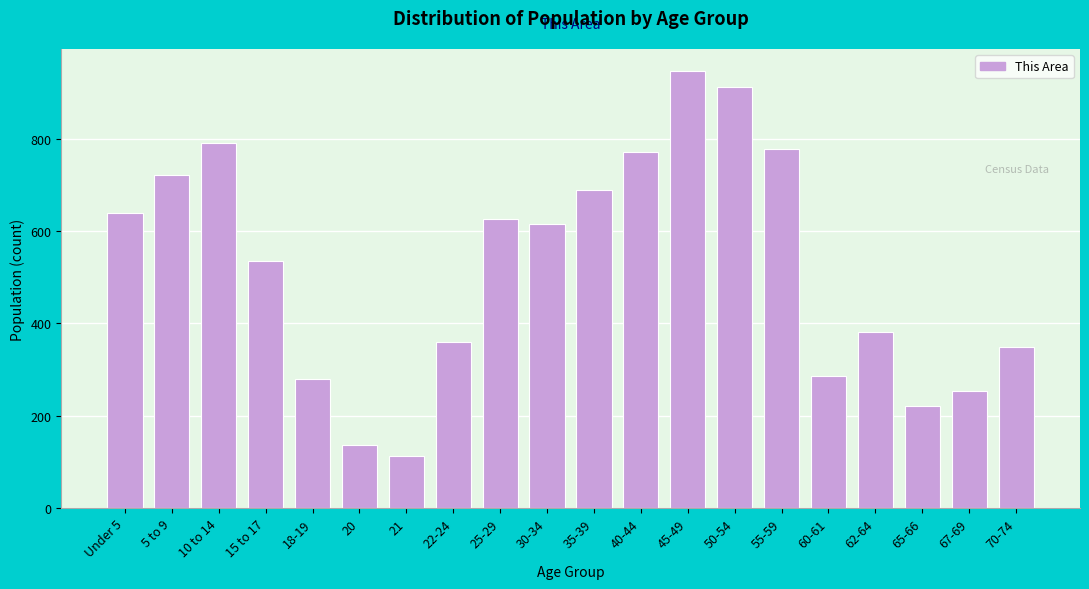

Reading left to right, extract all data points from this chart.

Under 5=638	5 to 9=721	10 to 14=790	15 to 17=536	18-19=279	20=136	21=113	22-24=360	25-29=625	30-34=615	35-39=689	40-44=772	45-49=947	50-54=911	55-59=778	60-61=285	62-64=381	65-66=221	67-69=254	70-74=349